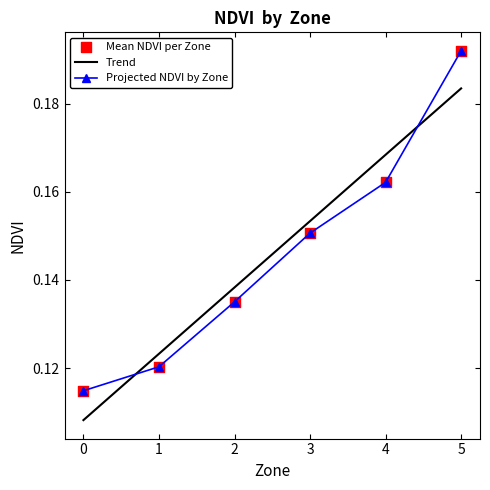

Which series has the largest range (max minus min)?

Projected NDVI by Zone